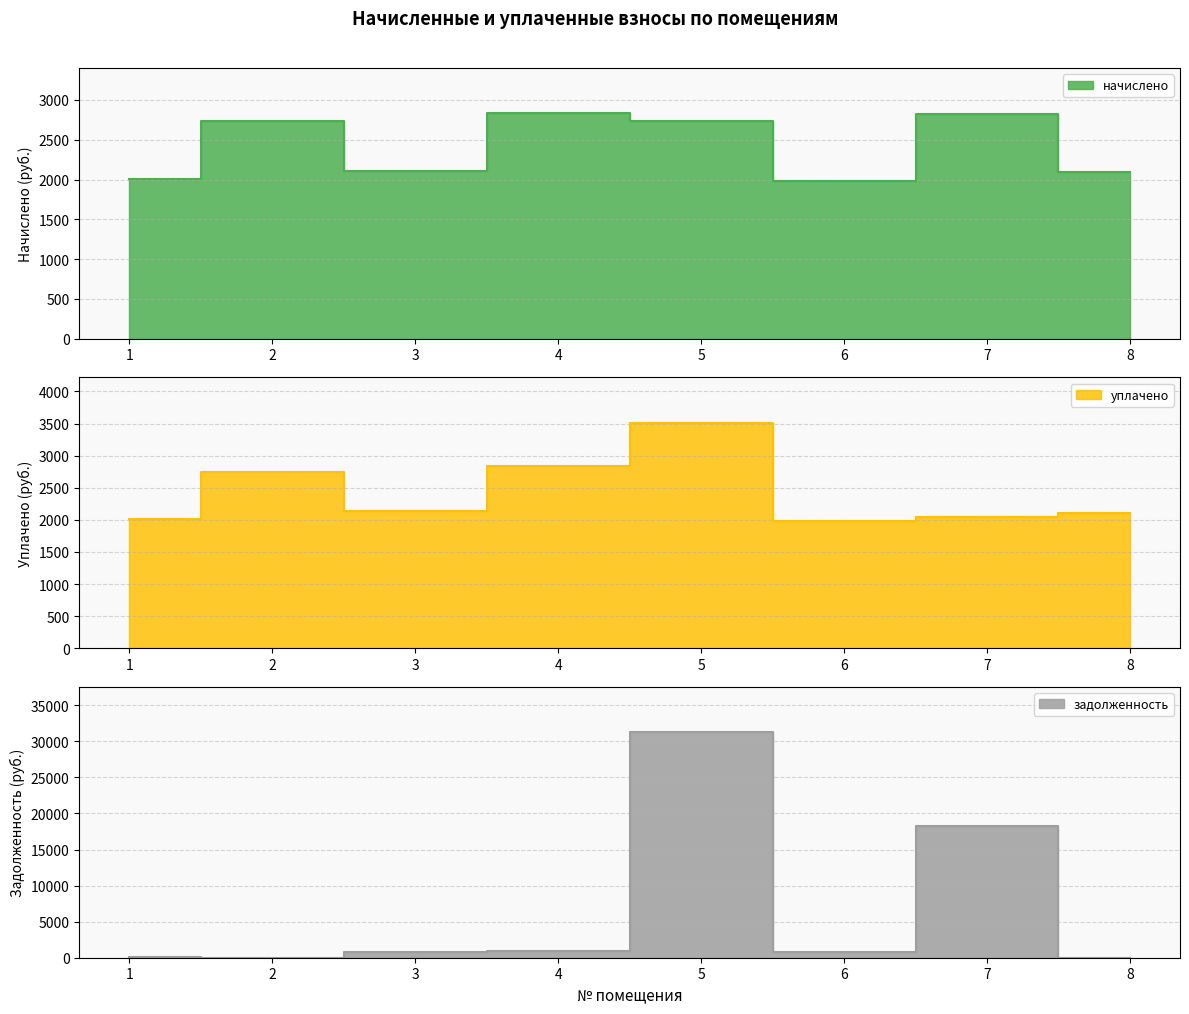

What is the sum of the задолженность values at 7 and 6?

19104.7